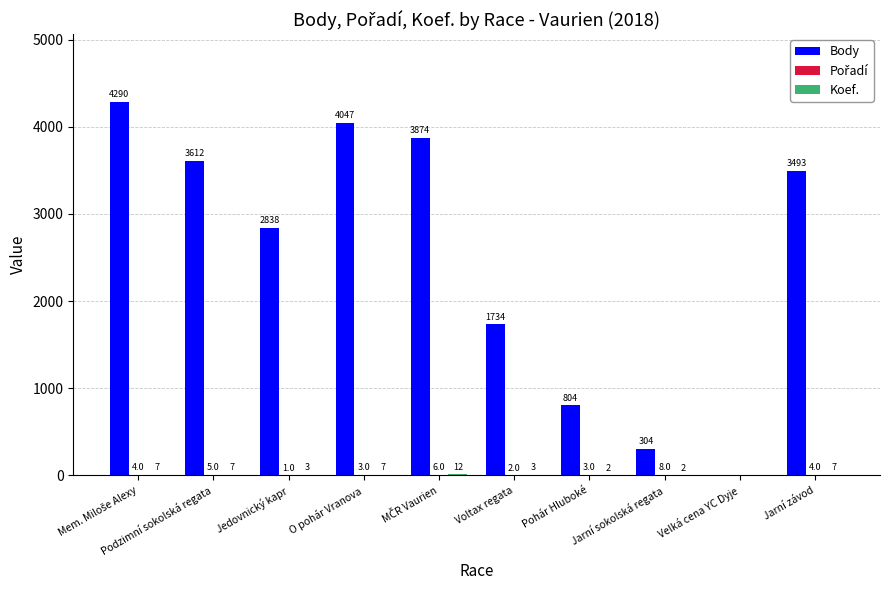

Where is Body nearest to the value 2145?

Voltax regata